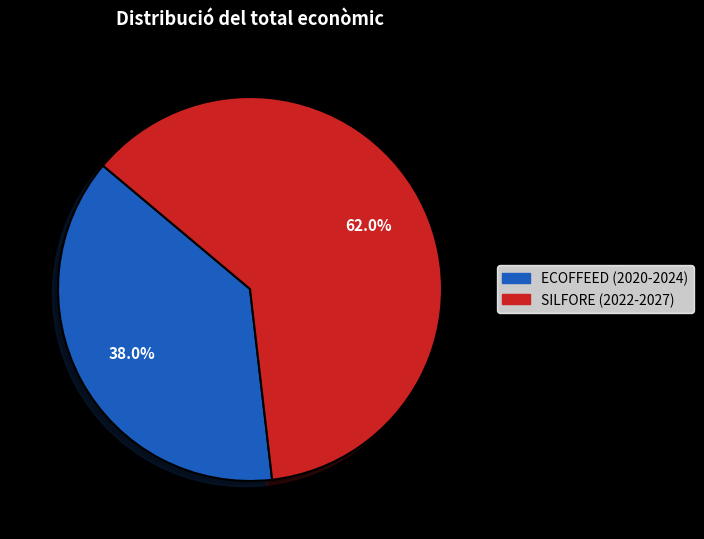

Does SILFORE (2022-2027) represent more than half of the total?

Yes